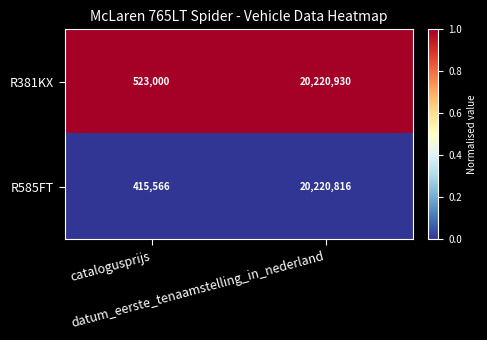

How many data points does each series have?

2